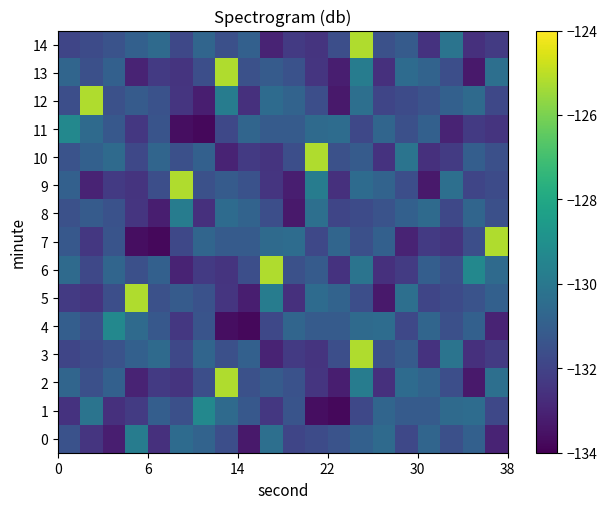

At how many categories does at least one series exceed -130?

12